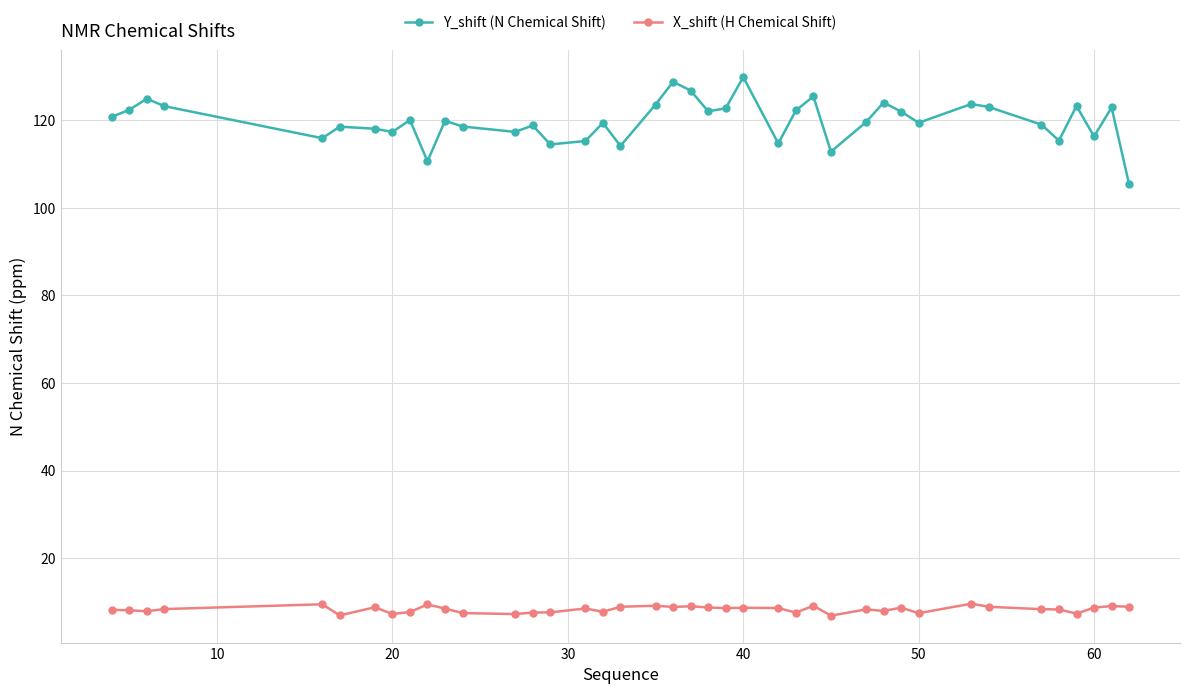

What are all the series names shown in the legend?

Y_shift (N Chemical Shift), X_shift (H Chemical Shift)